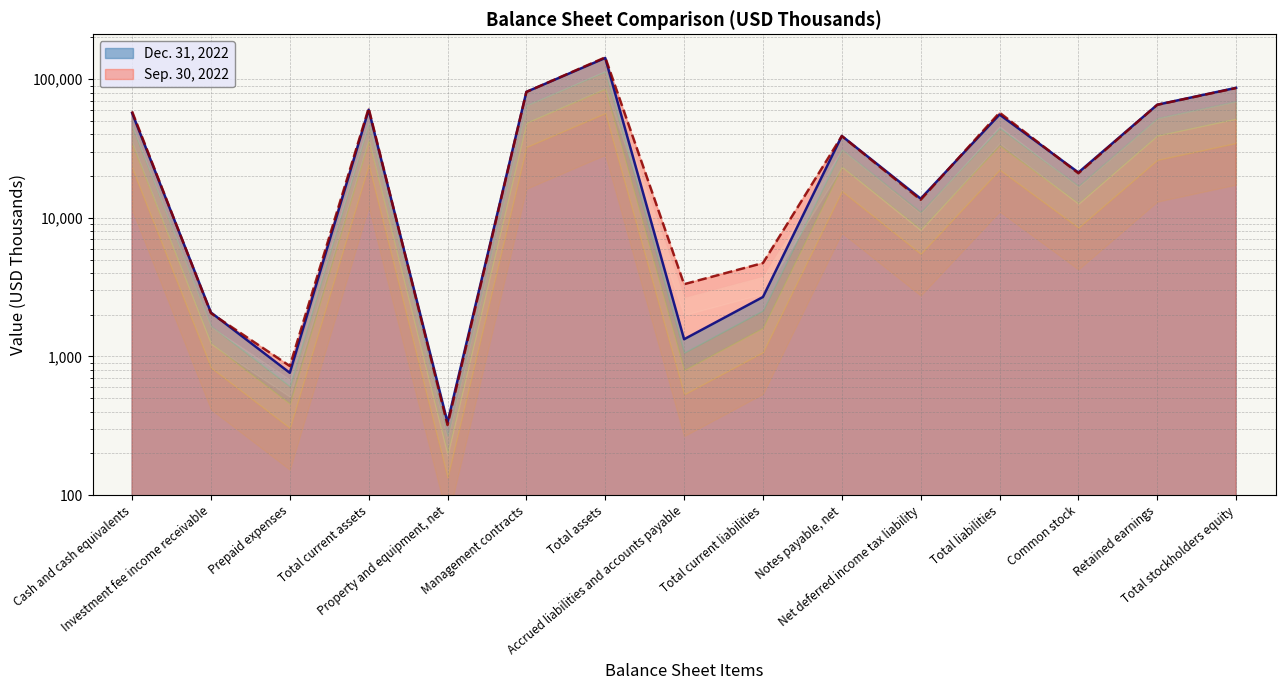

Reading right to left, transcribe all the data shown in this chart.

Dec. 31, 2022: 86655	65425	21230	55564	13750	38943	2685	1331	142219	81012	335	60154	762	2075	57050
Sep. 30, 2022: 86298	65347	20951	57354	13488	38870	4717	3320	143652	80868	320	61657	853	2051	58487